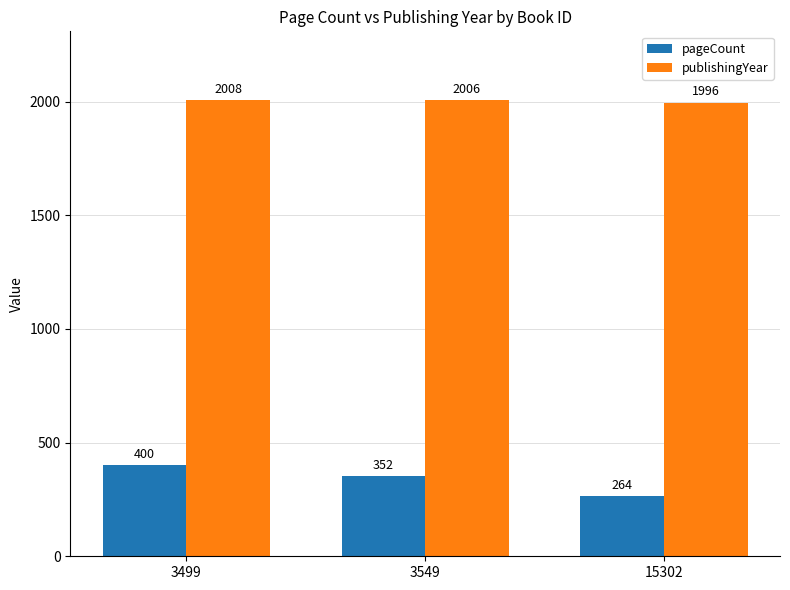

At how many categories does at least one series exceed 877?

3